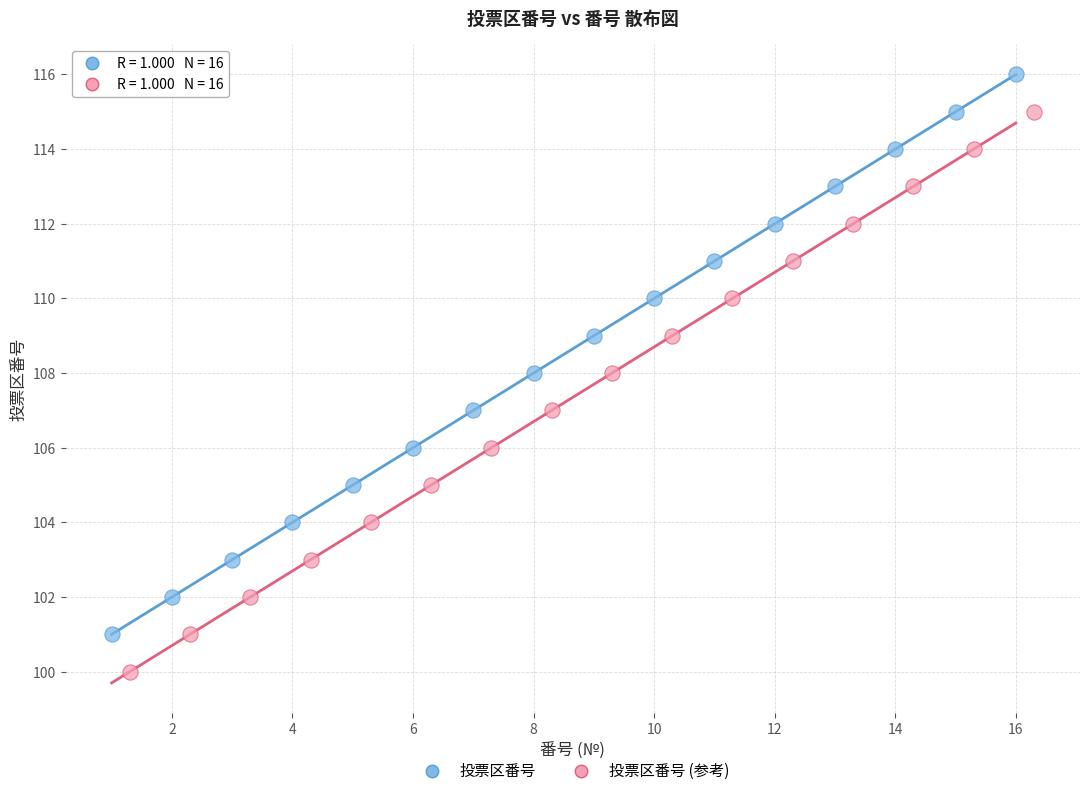

What are all the series names shown in the legend?

投票区番号, 投票区番号 (参考)